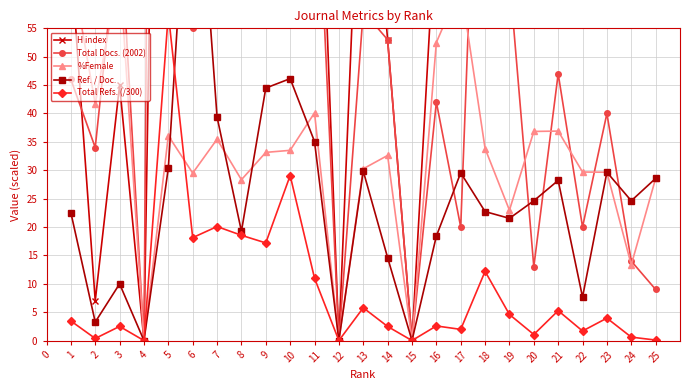

Reading left to right, what are all the values shown in this chart?

H index: 67.0	7.0	45.0	0.0	257.0	214.0	138.0	170.0	142.0	171.0	114.0	0.0	104.0	53.0	0.0	76.0	58.0	305.0	56.0	195.0	167.0	133.0	118.0	107.0	101.0
Total Docs. (2002): 46.0	34.0	75.0	0.0	568.0	55.0	153.0	289.0	116.0	171.0	94.0	0.0	58.0	53.0	0.0	42.0	20.0	133.0	64.0	13.0	47.0	20.0	40.0	14.0	9.0
%Female: 66.1	41.7	65.5	0.0	36.1	29.5	35.5	28.3	33.1	33.5	40.1	0.0	30.3	32.6	0.0	52.5	62.5	33.8	23.0	36.8	36.9	29.7	29.6	13.3	28.6
Ref. / Doc.: 22.5	3.3	10.0	0.0	30.4	98.9	39.4	19.2	44.5	46.1	35.1	0.0	29.9	14.6	0.0	18.4	29.6	22.7	21.5	24.6	28.2	7.7	29.6	24.6	28.6
Total Refs. (/300): 3.5	0.4	2.5	0.0	57.5	18.1	20.1	18.5	17.2	29.1	11.0	0.0	5.8	2.5	0.0	2.6	2.0	12.2	4.6	1.1	5.3	1.7	4.0	0.6	0.1